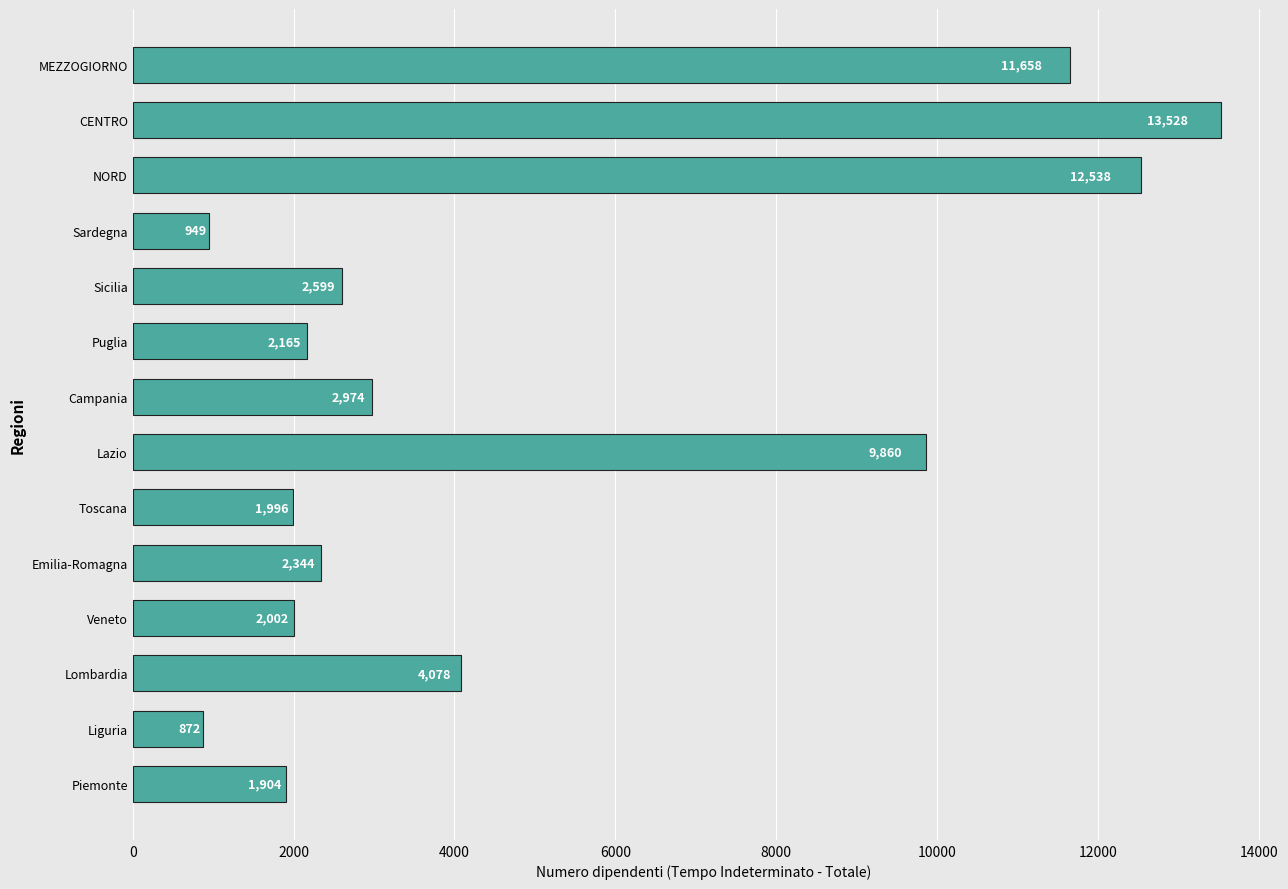

What is the average value?

4962